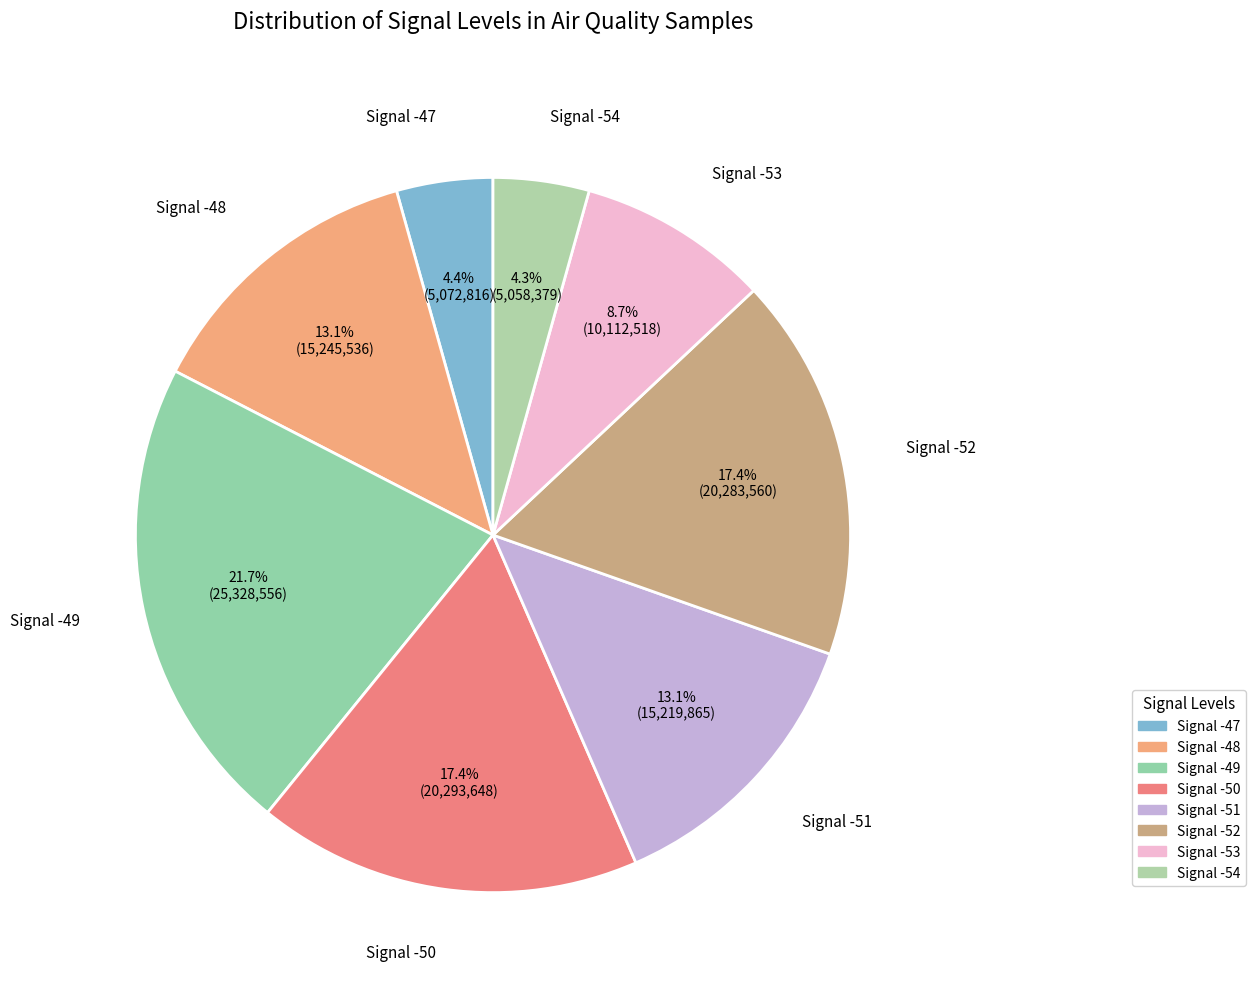

How many slices are in this pie chart?

8